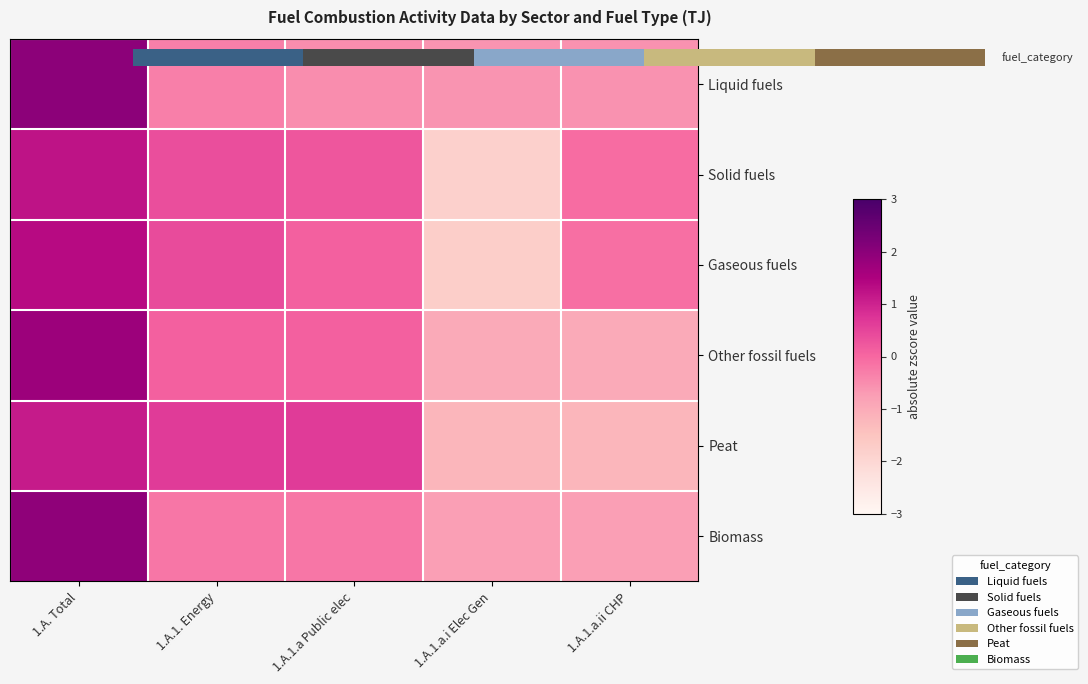

Where is Peat nearest to the value 0?

1.A.1. Energy